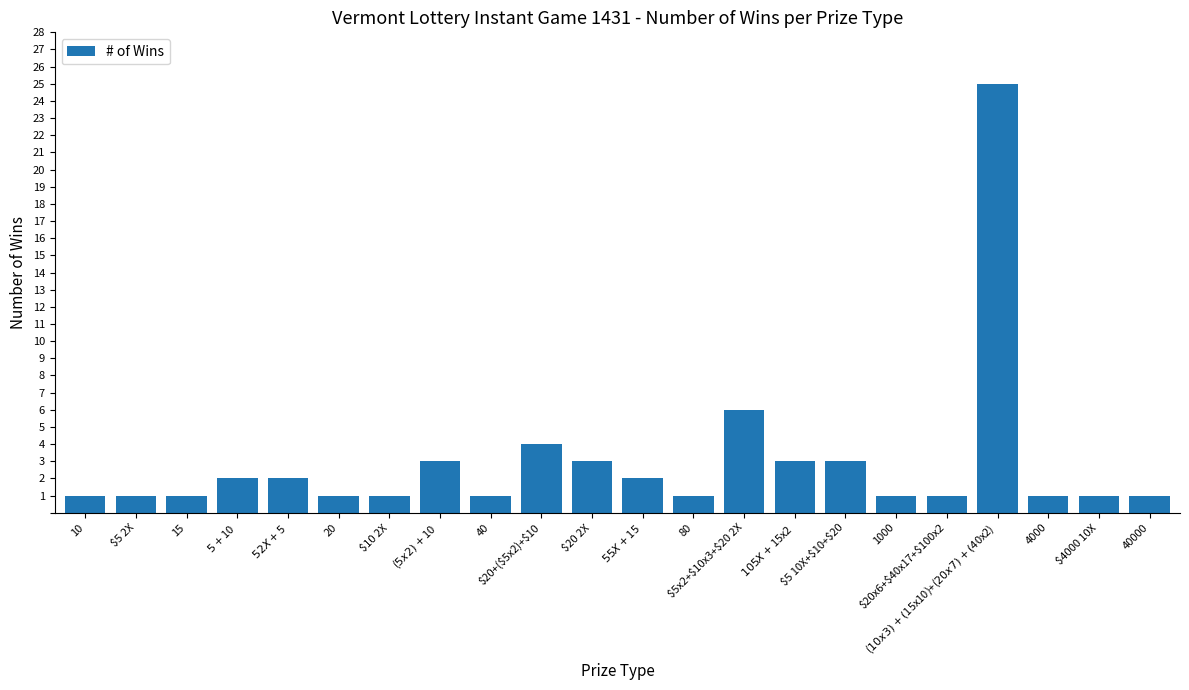

Reading right to left, extract all data points from this chart.

40000=1	$4000 10X=1	4000=1	($10x3)+($15x10)+($20x7)+($40x2)=25	$20x6+$40x17+$100x2=1	1000=1	$5 10X+$10+$20=3	$10 5X+$15x2=3	$5x2+$10x3+$20 2X=6	80=1	$5 5X+$15=2	$20 2X=3	$20+($5x2)+$10=4	40=1	($5x2)+$10=3	$10 2X=1	20=1	$5 2X+$5=2	$5+$10=2	15=1	$5 2X=1	10=1